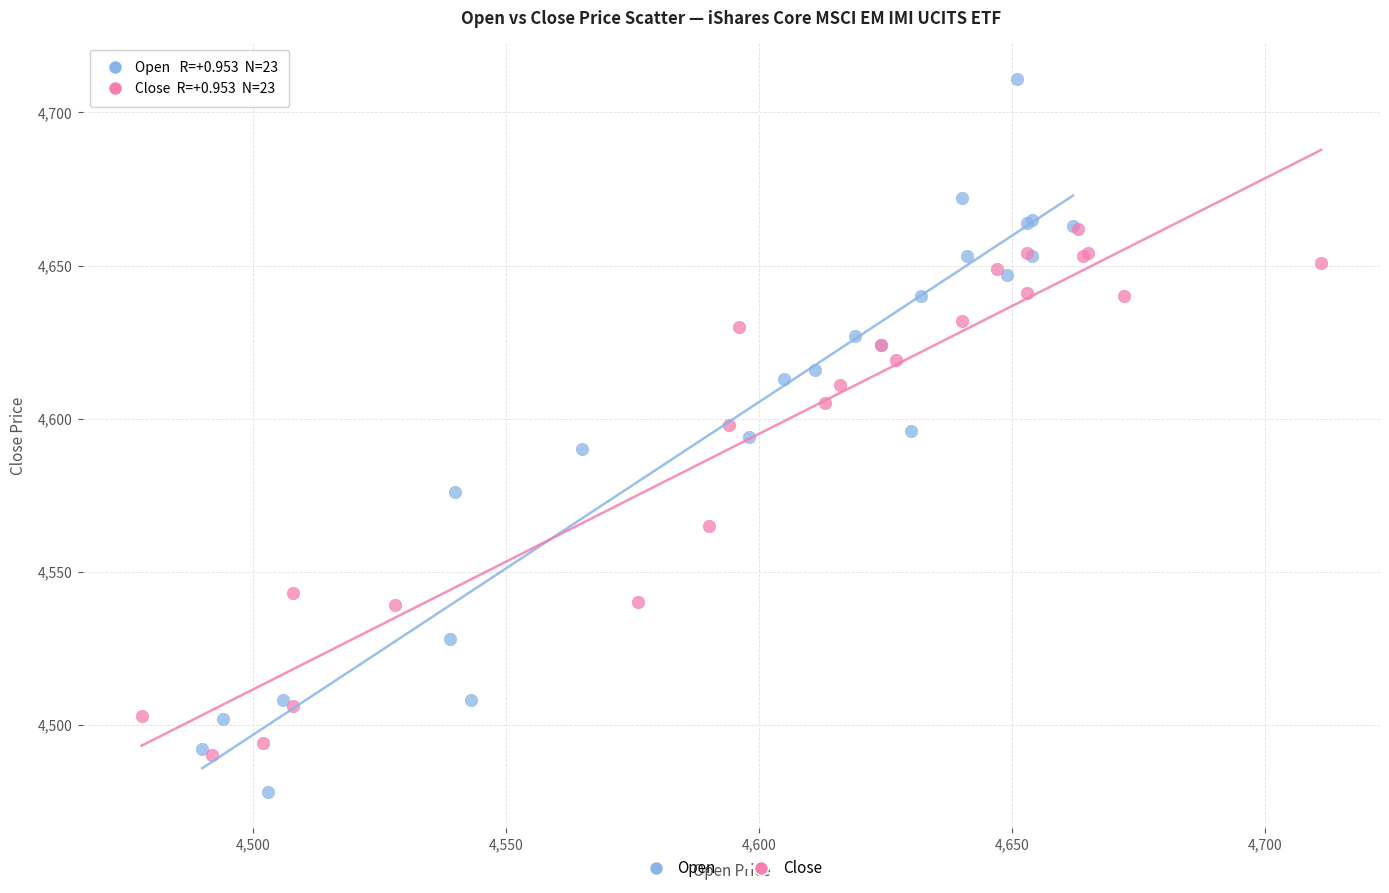

Which series contains the highest Y value?

Open